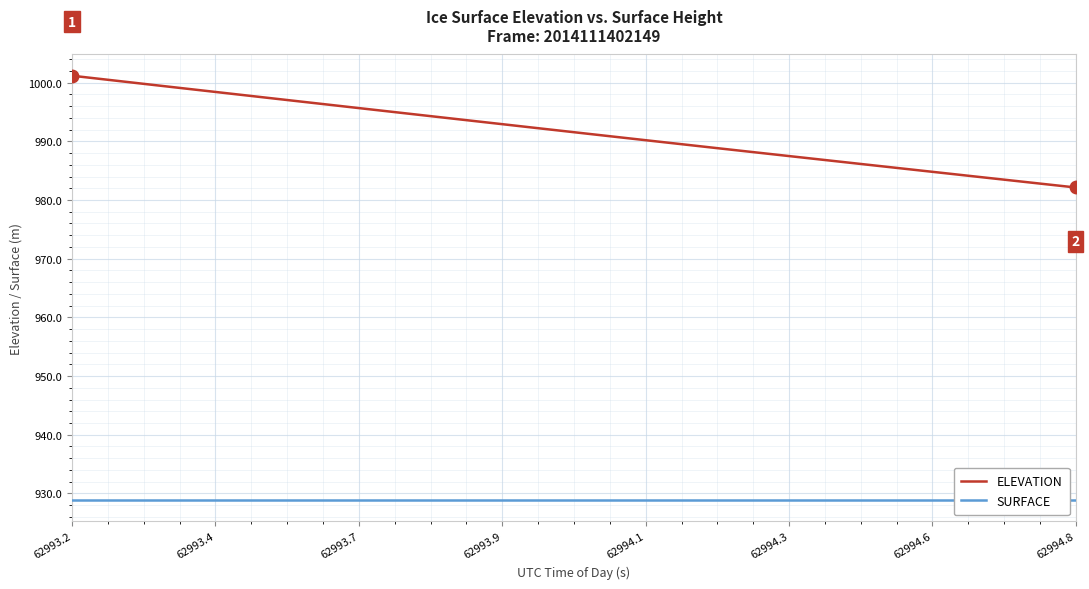

What is the maximum value shown in the chart?

1001.2